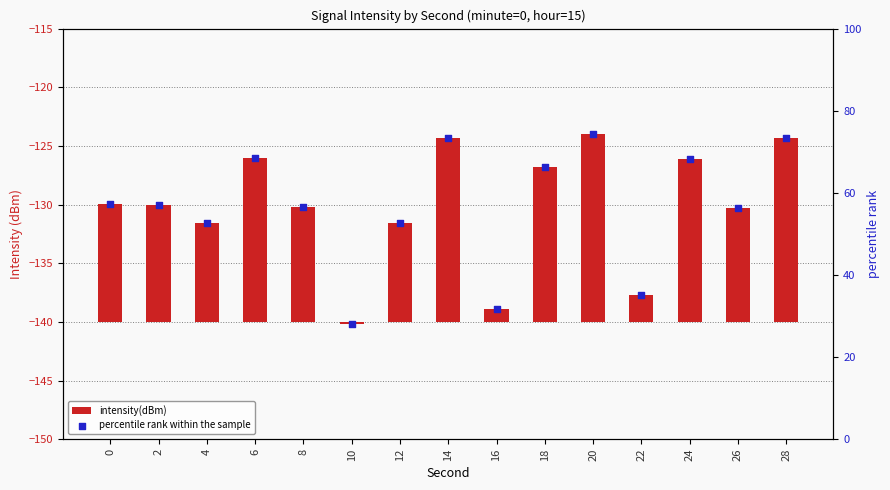

What are all the series names shown in the legend?

intensity(dBm), percentile rank within the sample